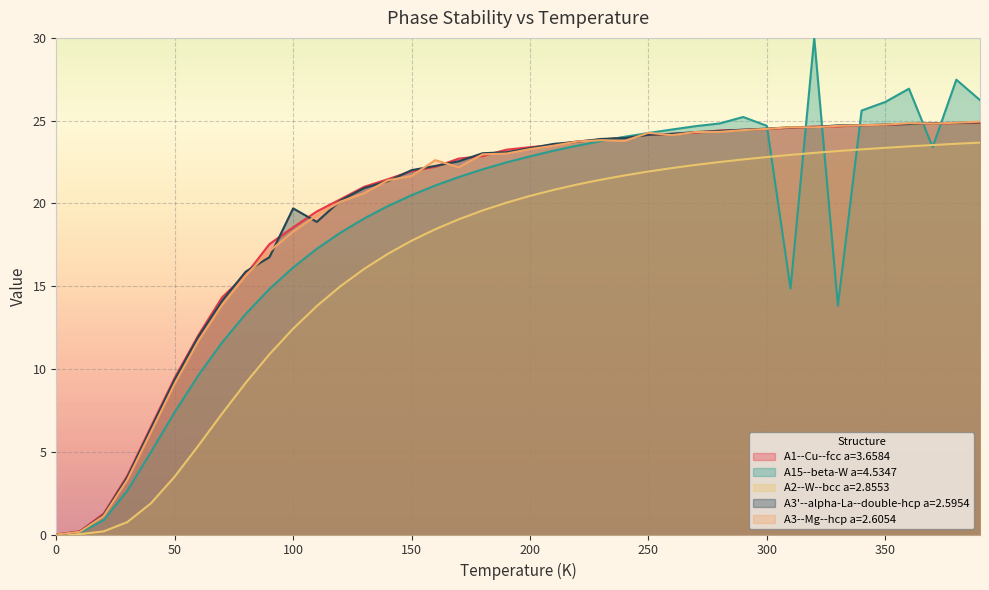

At how many categories does at least one series exceed 23?

22